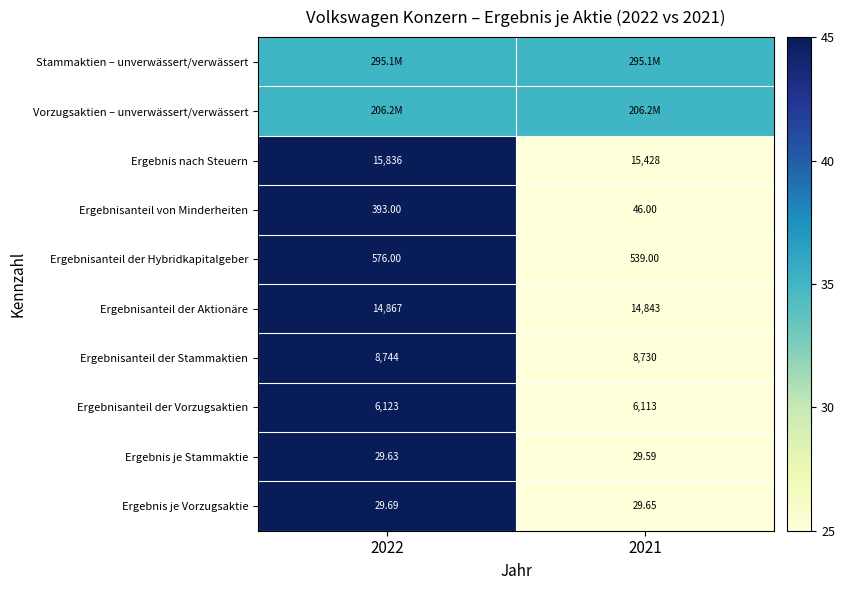

Which series has the widest spread of values?

Ergebnis nach Steuern